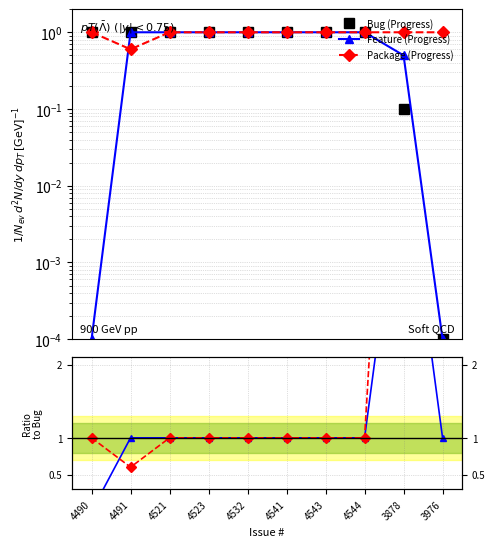

What position from the right is 4532?

6